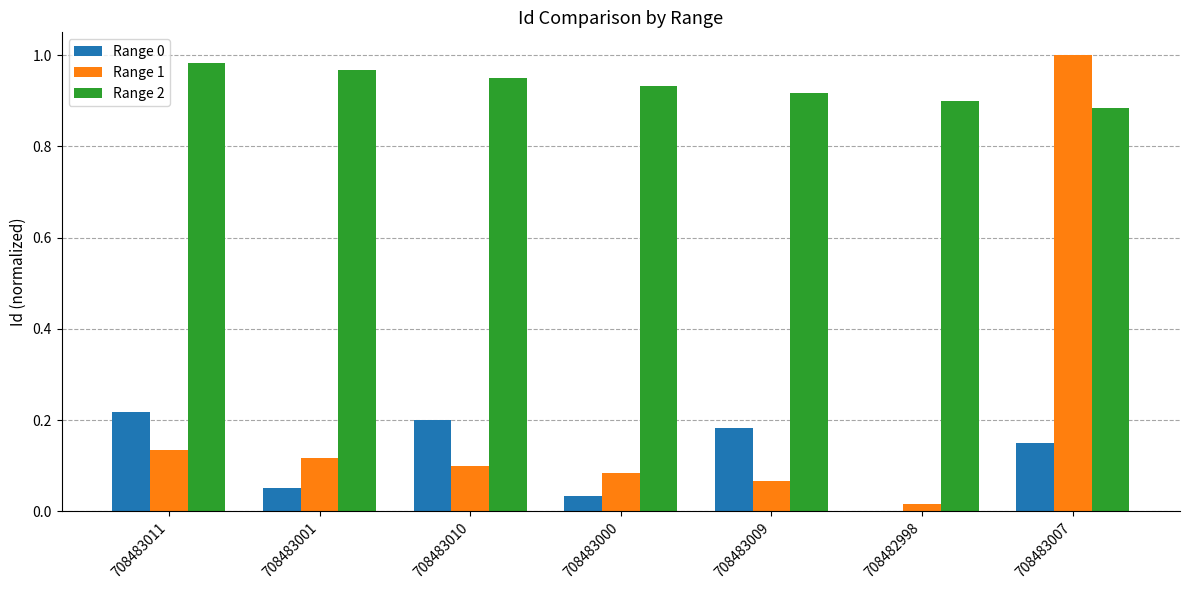

Are the bars grouped side by side (vs. stacked)?

Yes